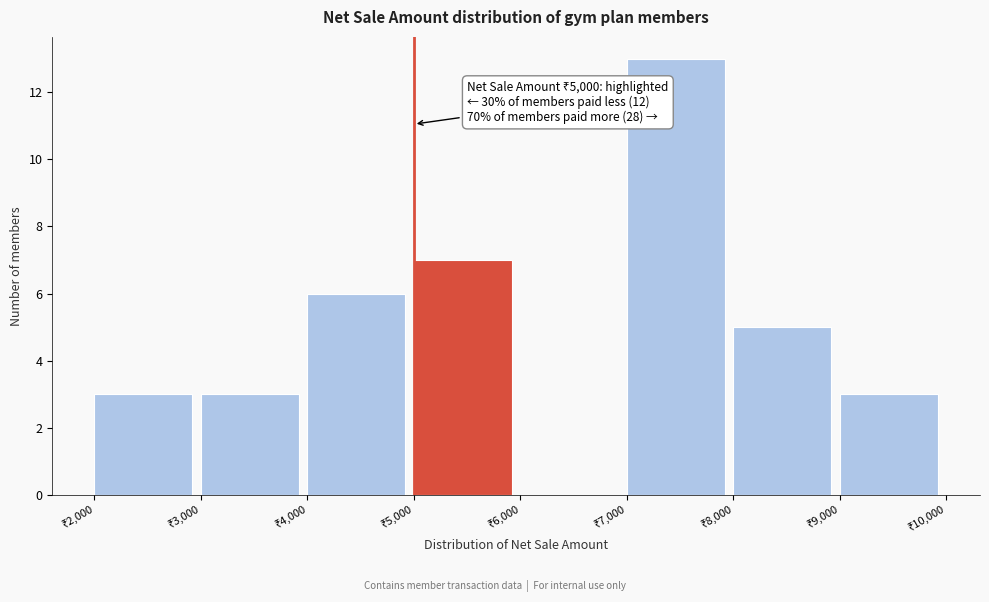

Over which range of the x-axis is the bar tallest?

7000 to 8000